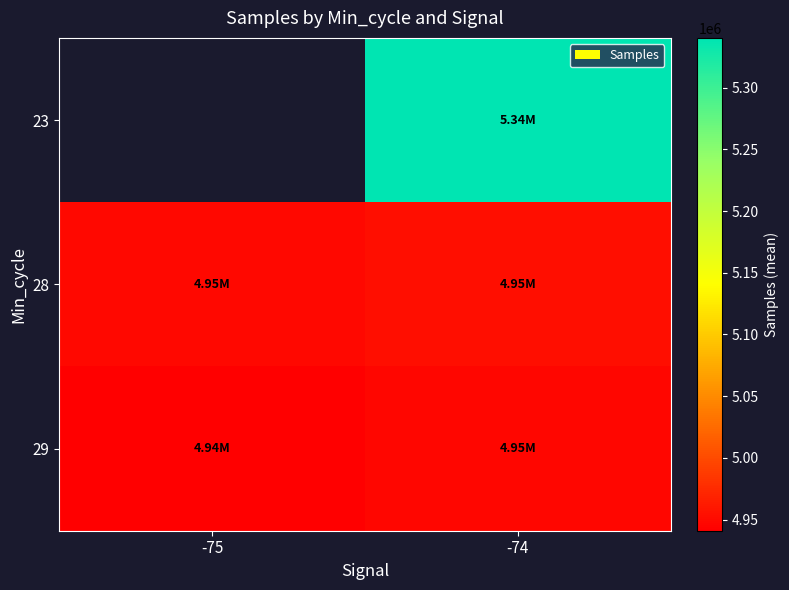

Which series has the widest spread of values?

29